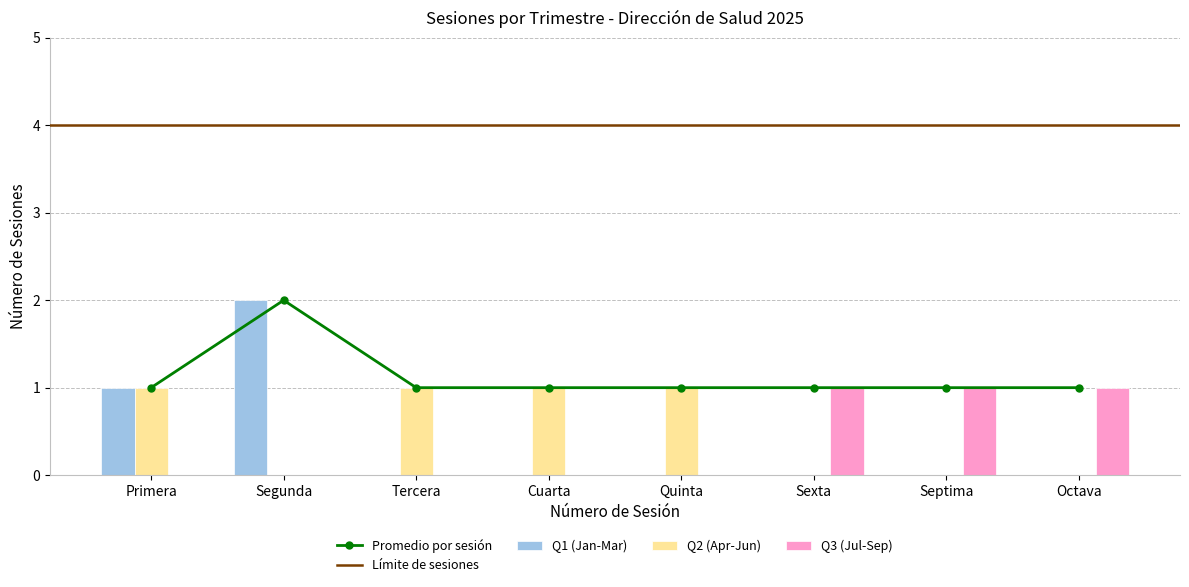

Which has a higher value, Primera or Tercera?

Primera